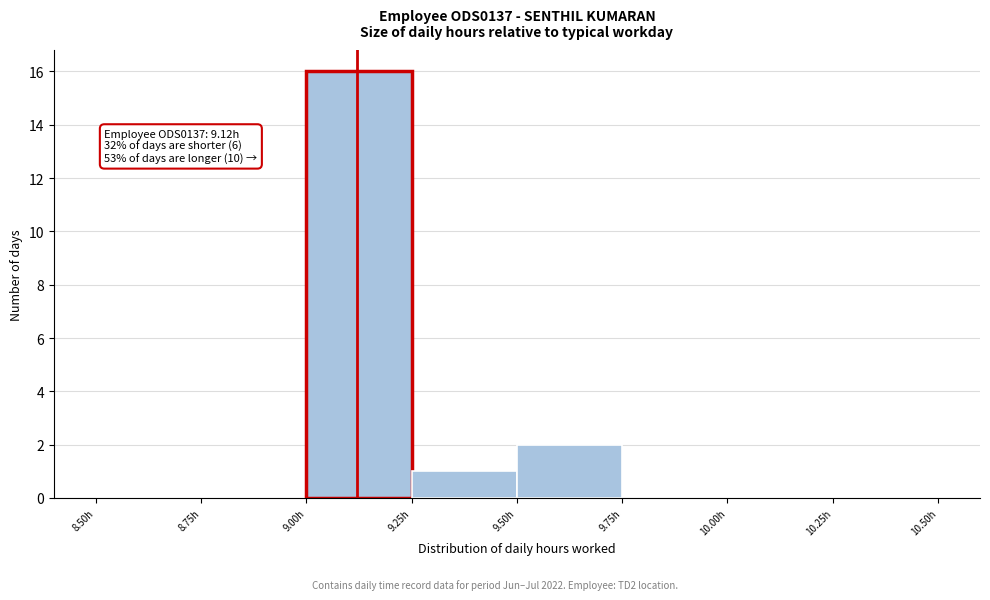

Over which range of the x-axis is the bar tallest?

9.00 to 9.25